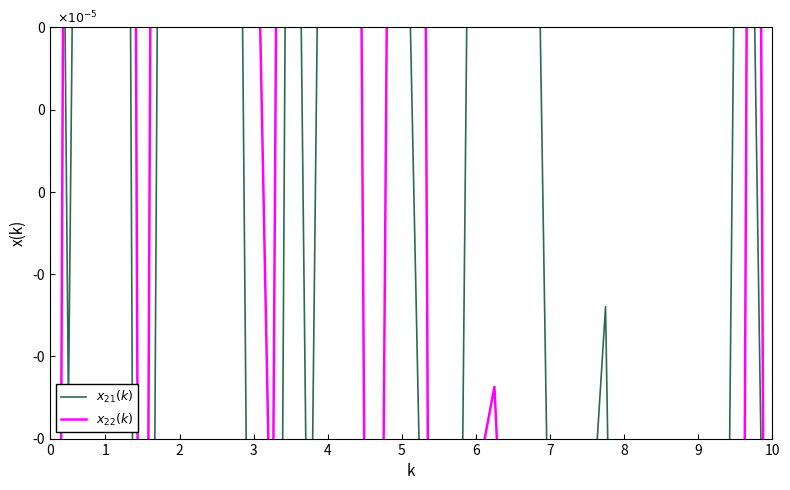

Which series ends up on top after the final intersection of $x_{21}(k)$ and $x_{22}(k)$?

$x_{21}(k)$